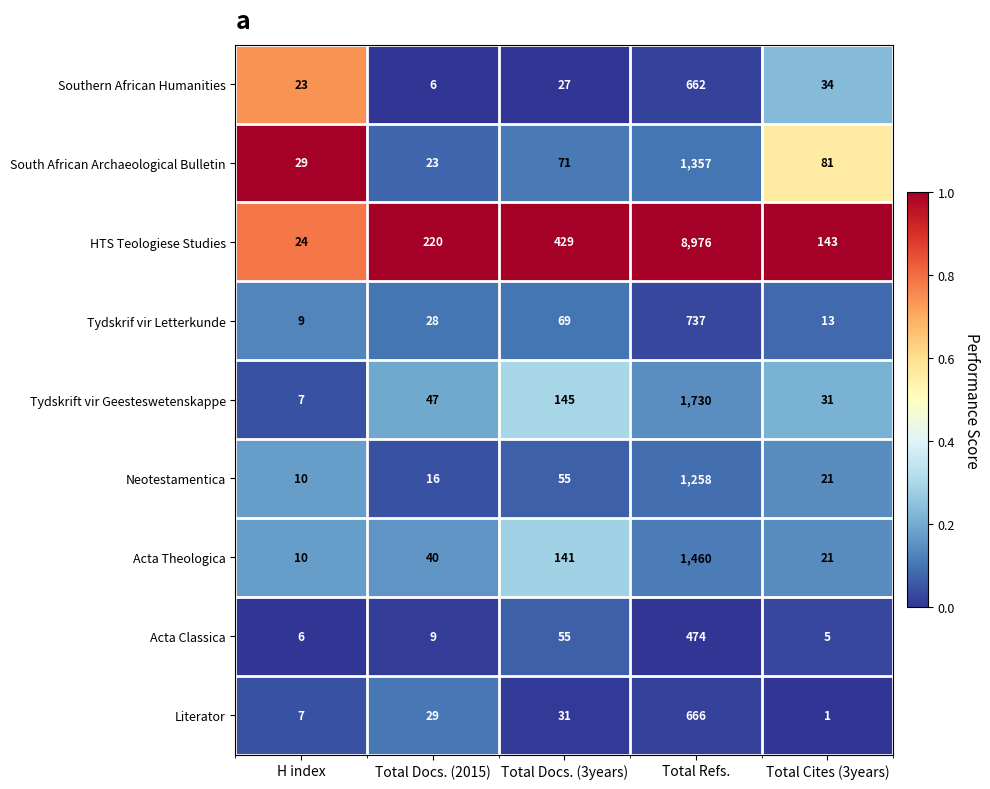

Count the number of categories in the chart.

5